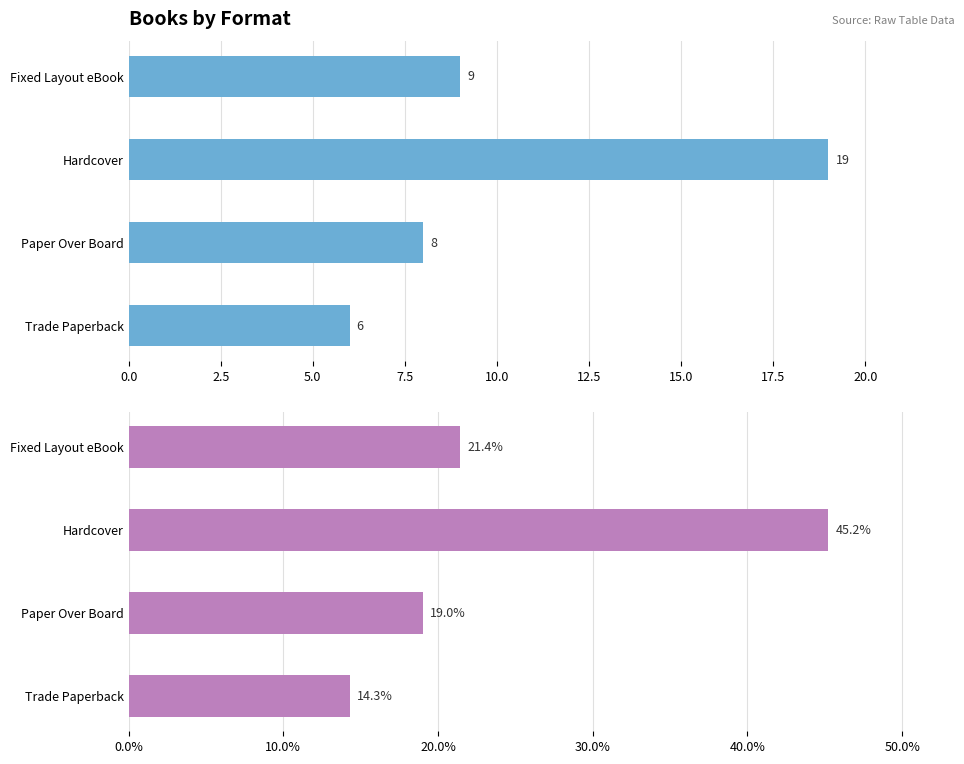

Which series has the widest spread of values?

Percentage